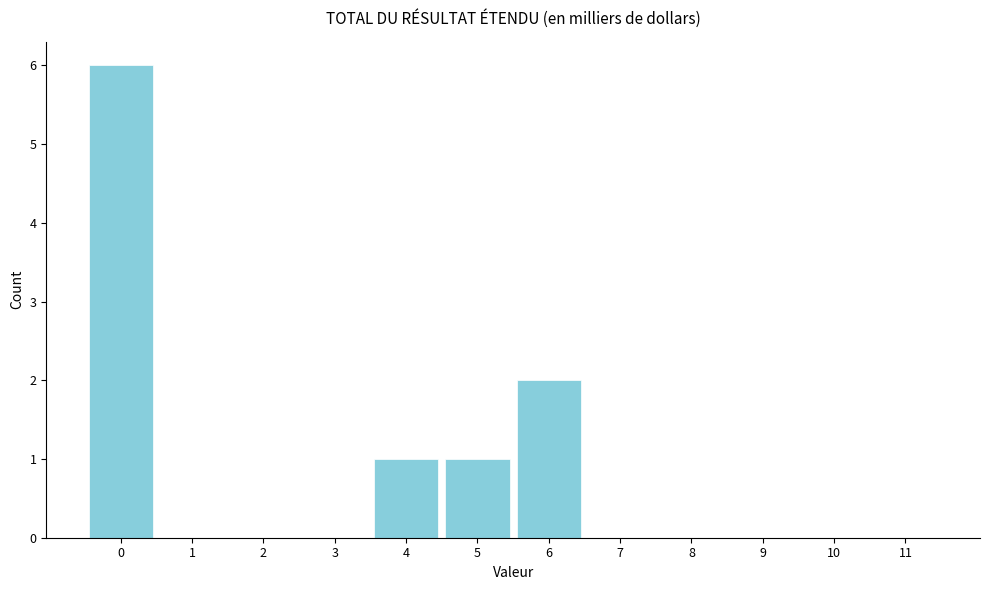

Reading left to right, what are all the values shown in this chart?

0=6	1=0	2=0	3=0	4=1	5=1	6=2	7=0	8=0	9=0	10=0	11=0